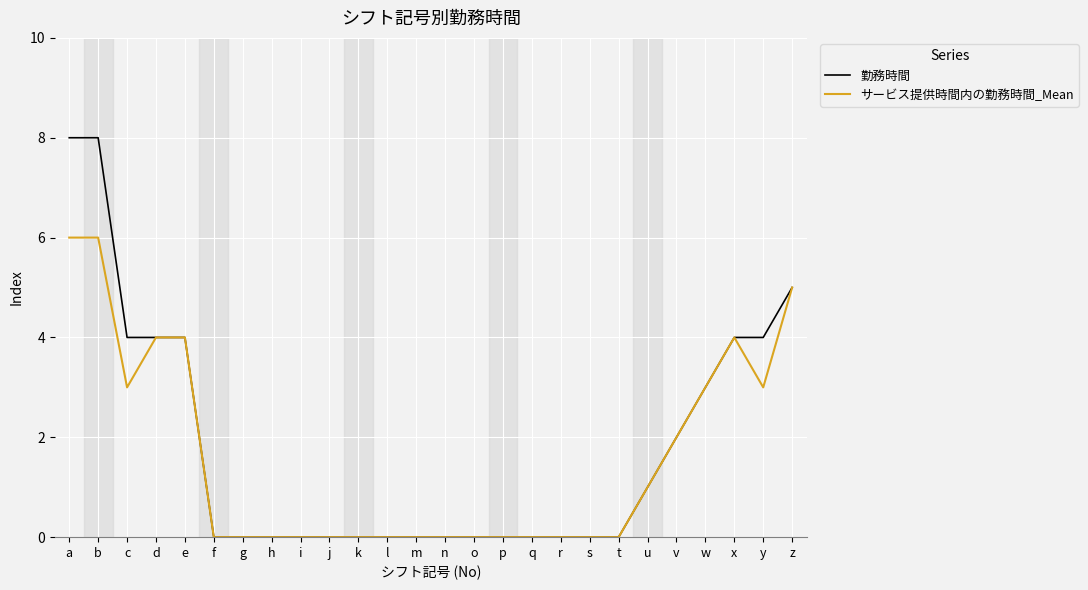

Reading left to right, what are all the values shown in this chart?

勤務時間: a=8	b=8	c=4	d=4	e=4	f=0	g=0	h=0	i=0	j=0	k=0	l=0	m=0	n=0	o=0	p=0	q=0	r=0	s=0	t=0	u=1	v=2	w=3	x=4	y=4	z=5
サービス提供時間内の勤務時間_Mean: a=6	b=6	c=3	d=4	e=4	f=0	g=0	h=0	i=0	j=0	k=0	l=0	m=0	n=0	o=0	p=0	q=0	r=0	s=0	t=0	u=1	v=2	w=3	x=4	y=3	z=5